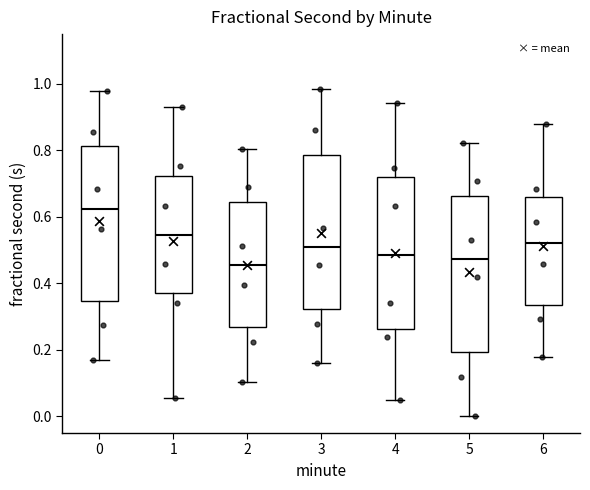

Reading left to right, transcribe this box plot: for each box, give where its median line is, the range the box spans, and where its two whiskers end, as read against the y-axis. The values are not printed on the chart, so give them approximately, as read against the axis.

0: median 0.62, box 0.34 to 0.82, whiskers 0.16 to 0.98
1: median 0.54, box 0.38 to 0.72, whiskers 0.06 to 0.92
2: median 0.46, box 0.26 to 0.64, whiskers 0.10 to 0.80
3: median 0.52, box 0.32 to 0.78, whiskers 0.16 to 0.98
4: median 0.48, box 0.26 to 0.72, whiskers 0.06 to 0.94
5: median 0.48, box 0.20 to 0.66, whiskers 0.00 to 0.82
6: median 0.52, box 0.34 to 0.66, whiskers 0.18 to 0.88